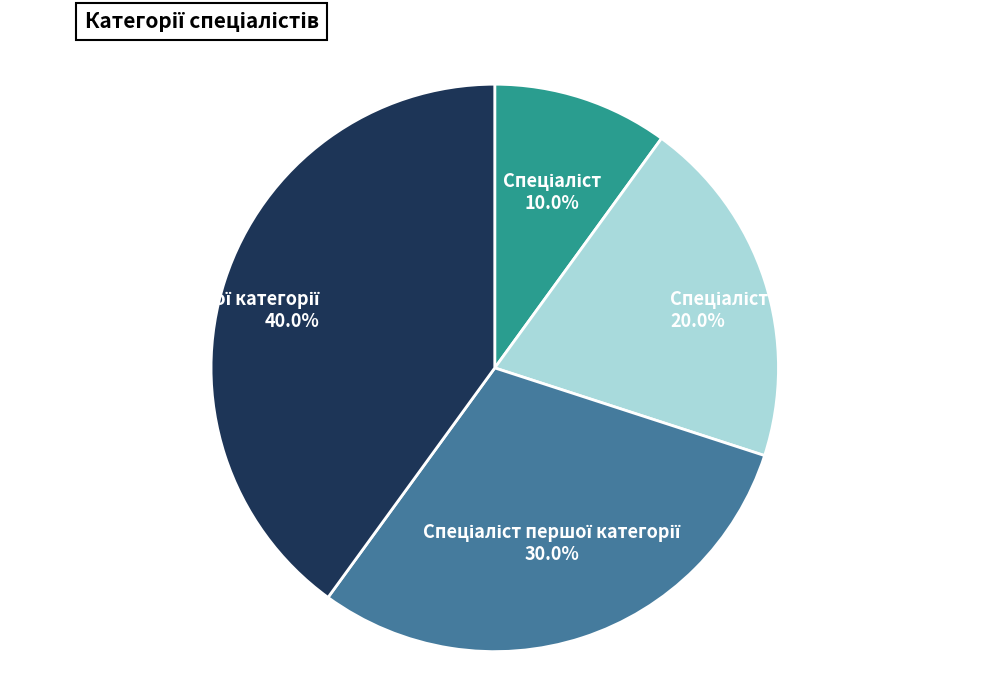

How many segments does this pie chart have?

4